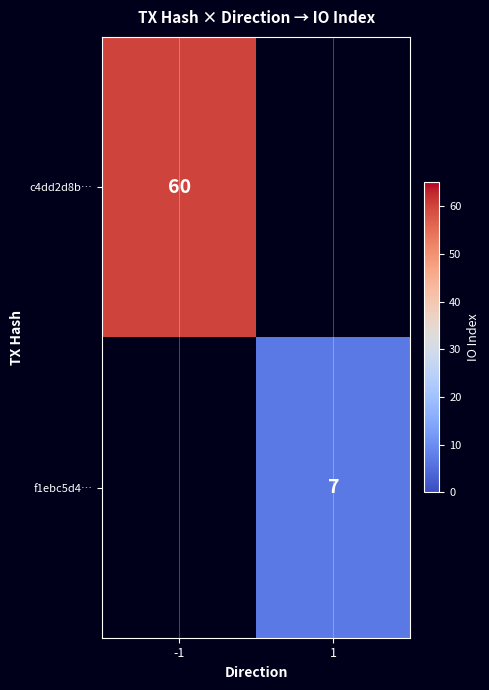

True or false: c4dd2d8b… has a value of 60 at -1.

True